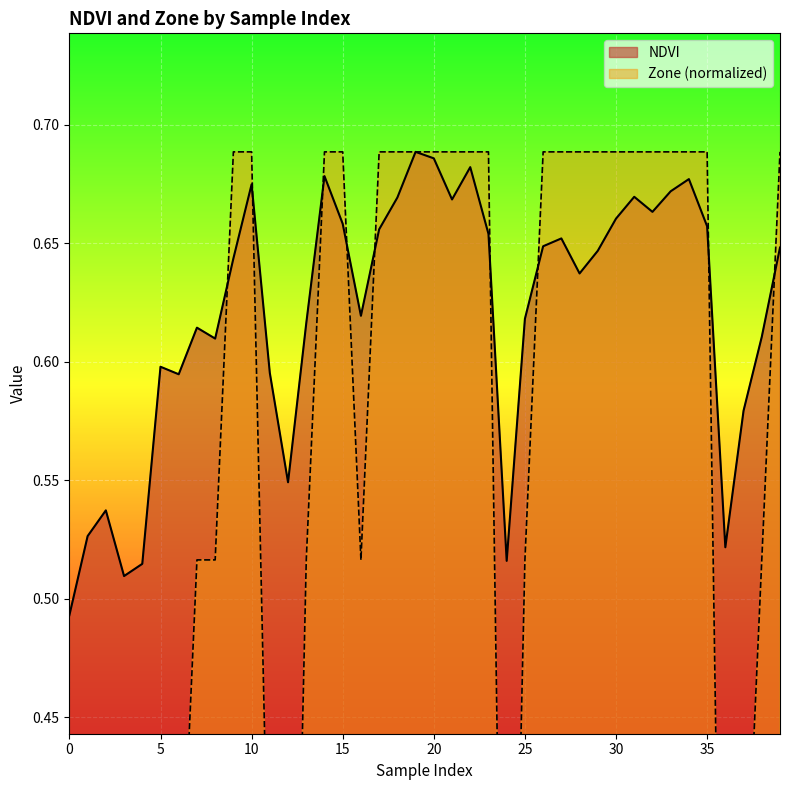

The NDVI series shows 0.7 at 31. True or false?

True